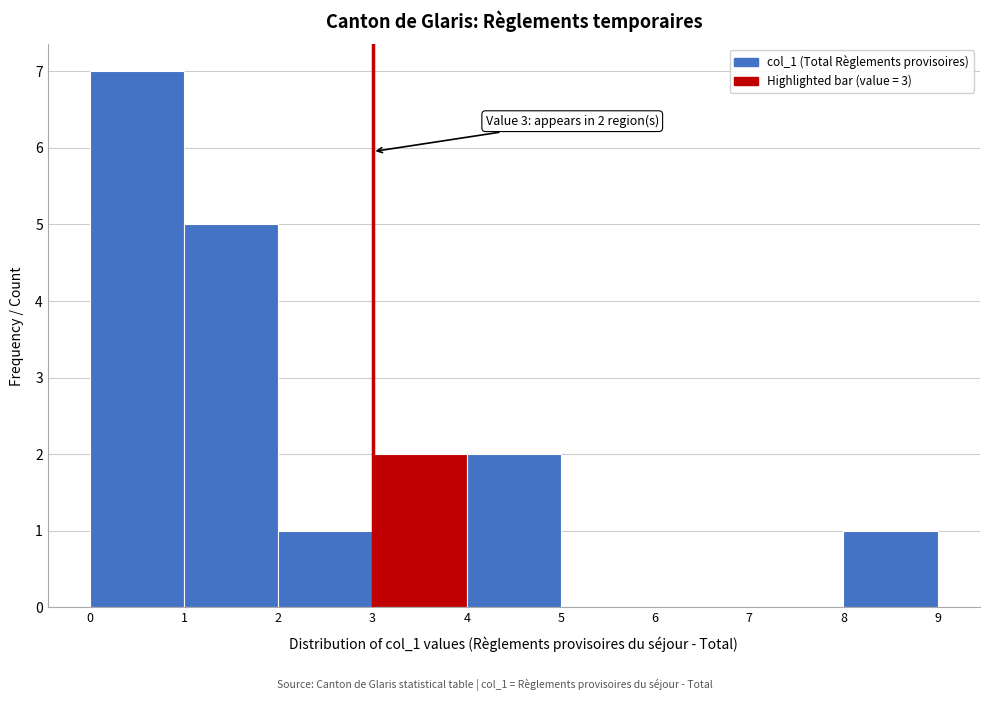

Which range on the x-axis has the tallest bar?

0 to 1